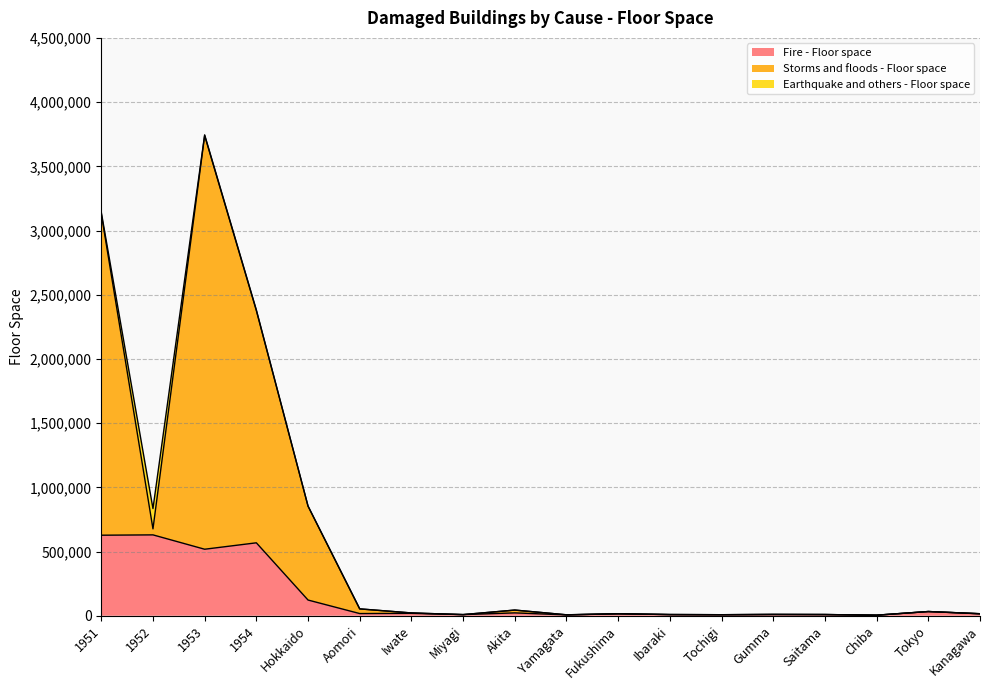

What is the label of the 15th point from the right?

1954